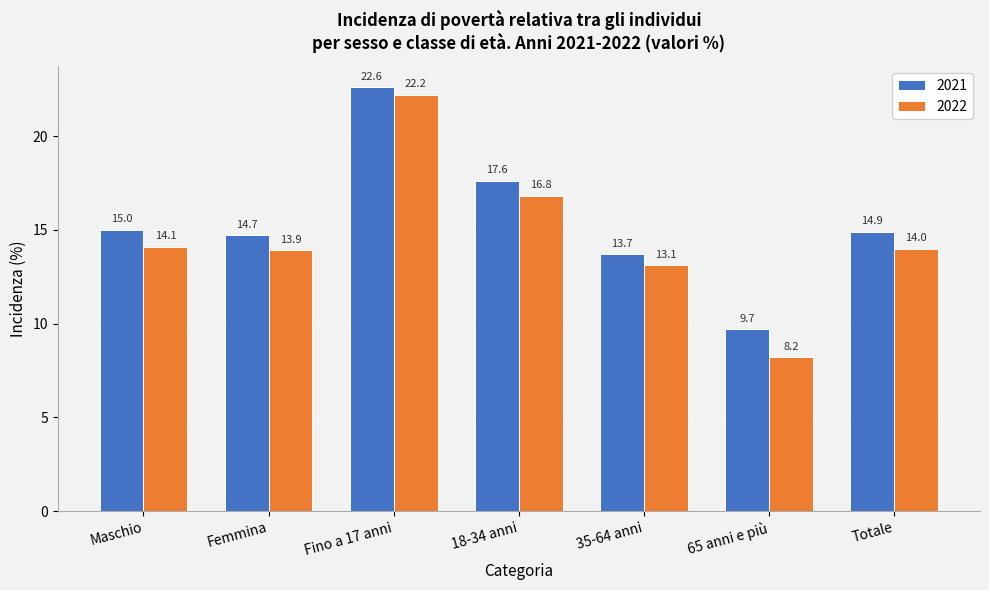

Is the value of 2021 at Maschio greater than the value of 2022 at Maschio?

Yes